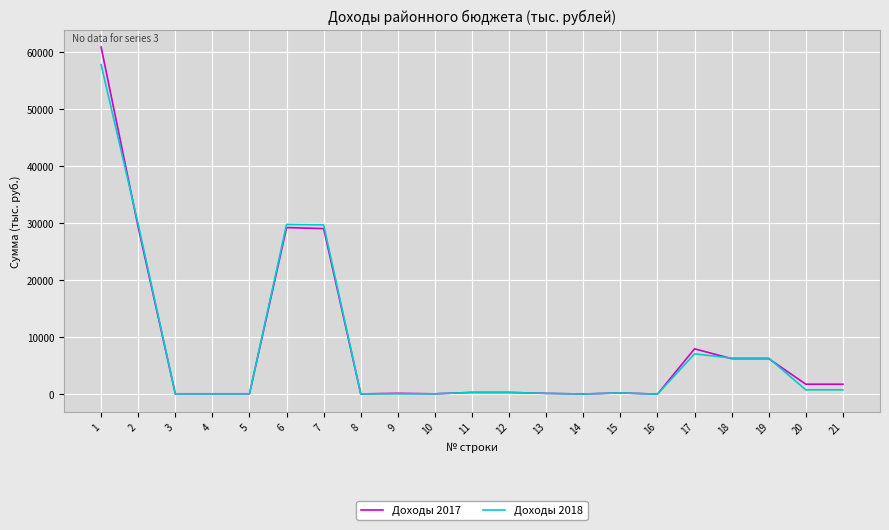

Is this an area chart (filled region under the line)?

No